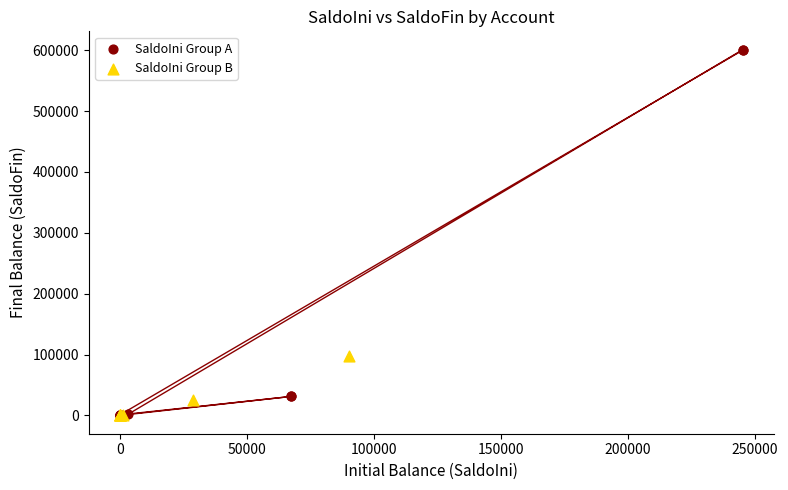

Which series contains the highest Y value?

SaldoIni Group A